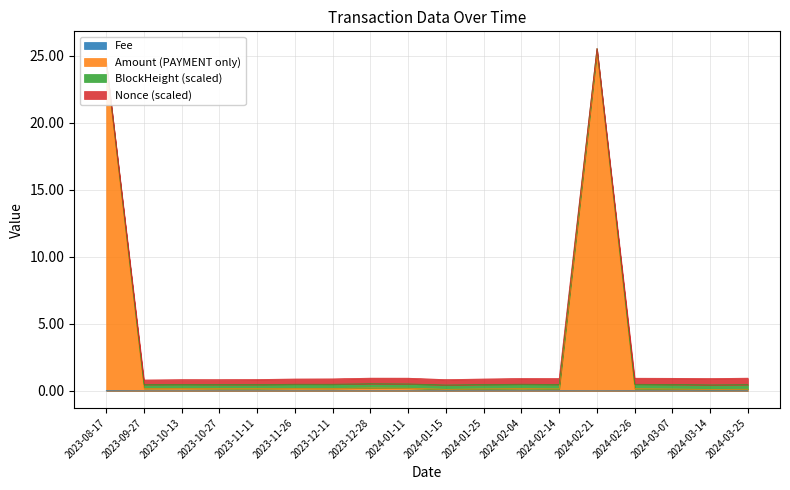

Does the chart have visible grid lines?

Yes